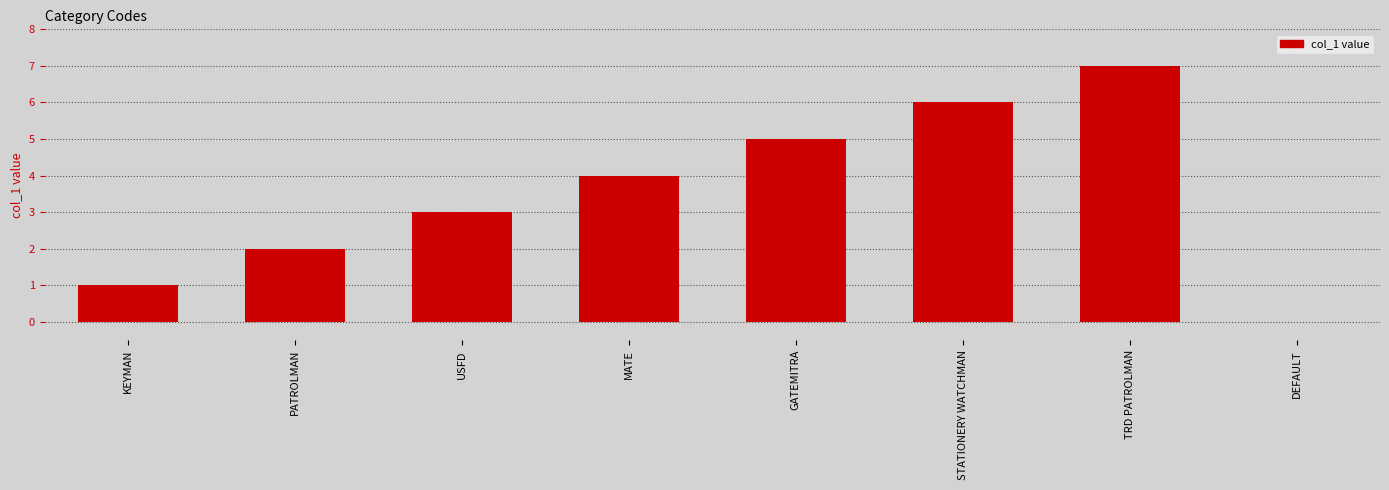

The value at PATROLMAN is 2. True or false?

True